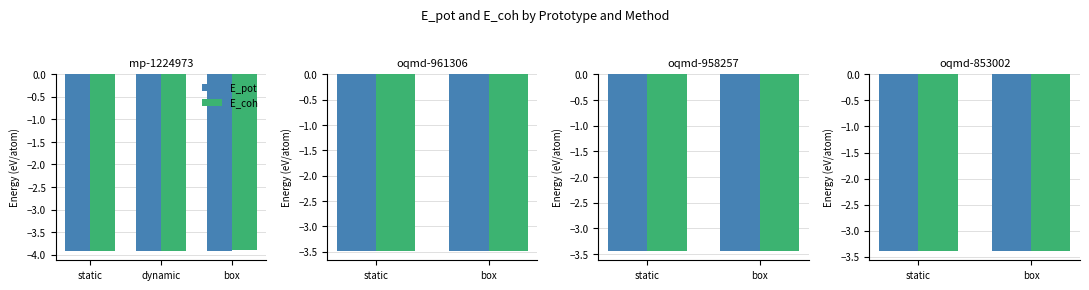

What is the maximum value for E_pot?

-3.4